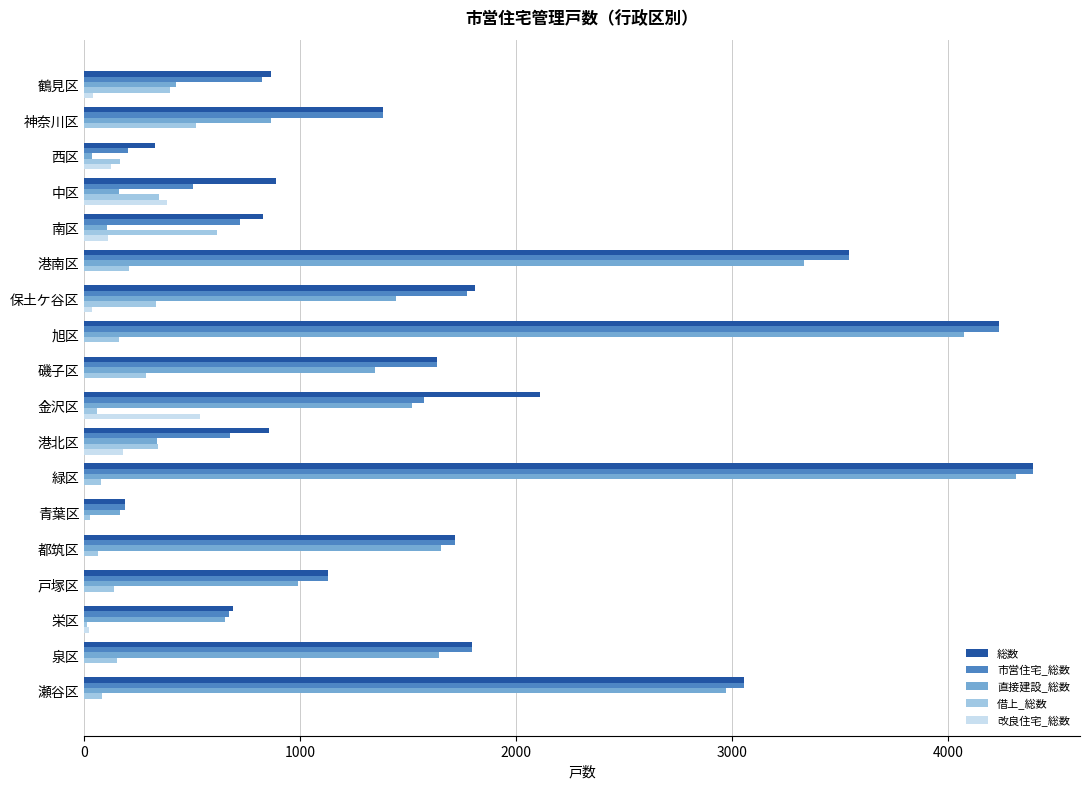

Which label corresponds to the largest value in the chart?

緑区